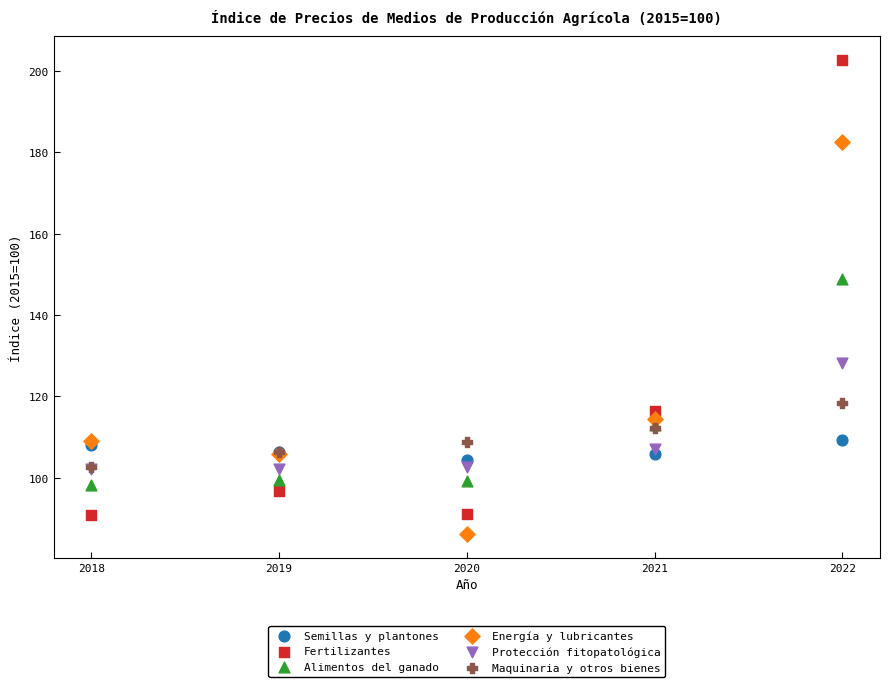

Across all series, what Y value is closest to 144?

148.9